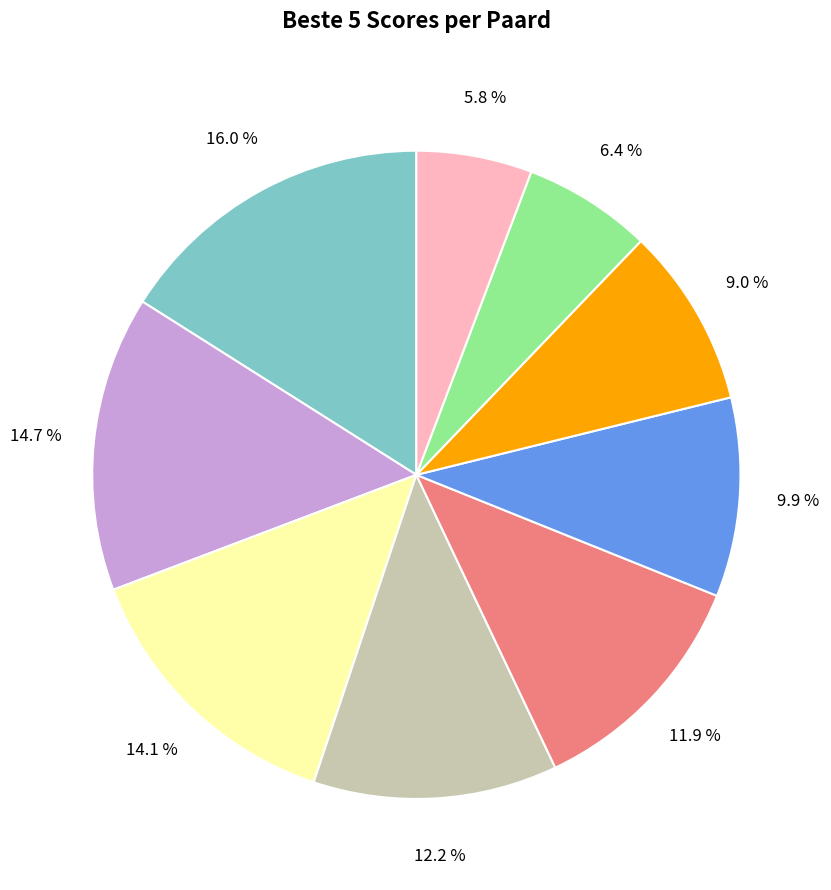

How many segments does this pie chart have?

9